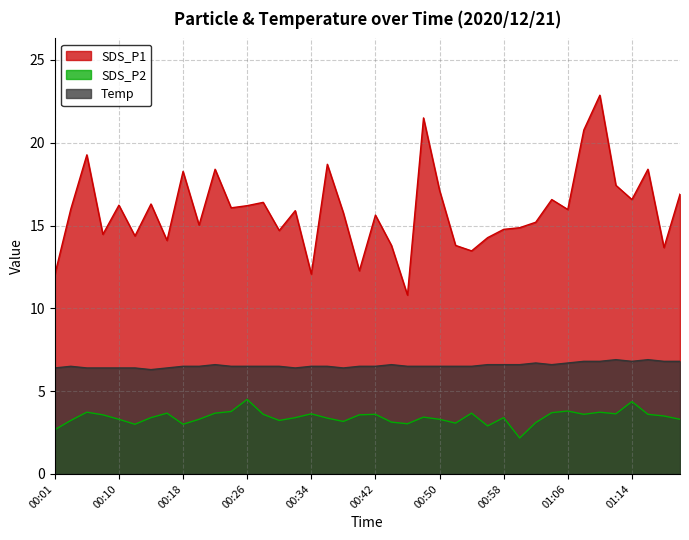

What is the label of the 16th point from the left?

00:32